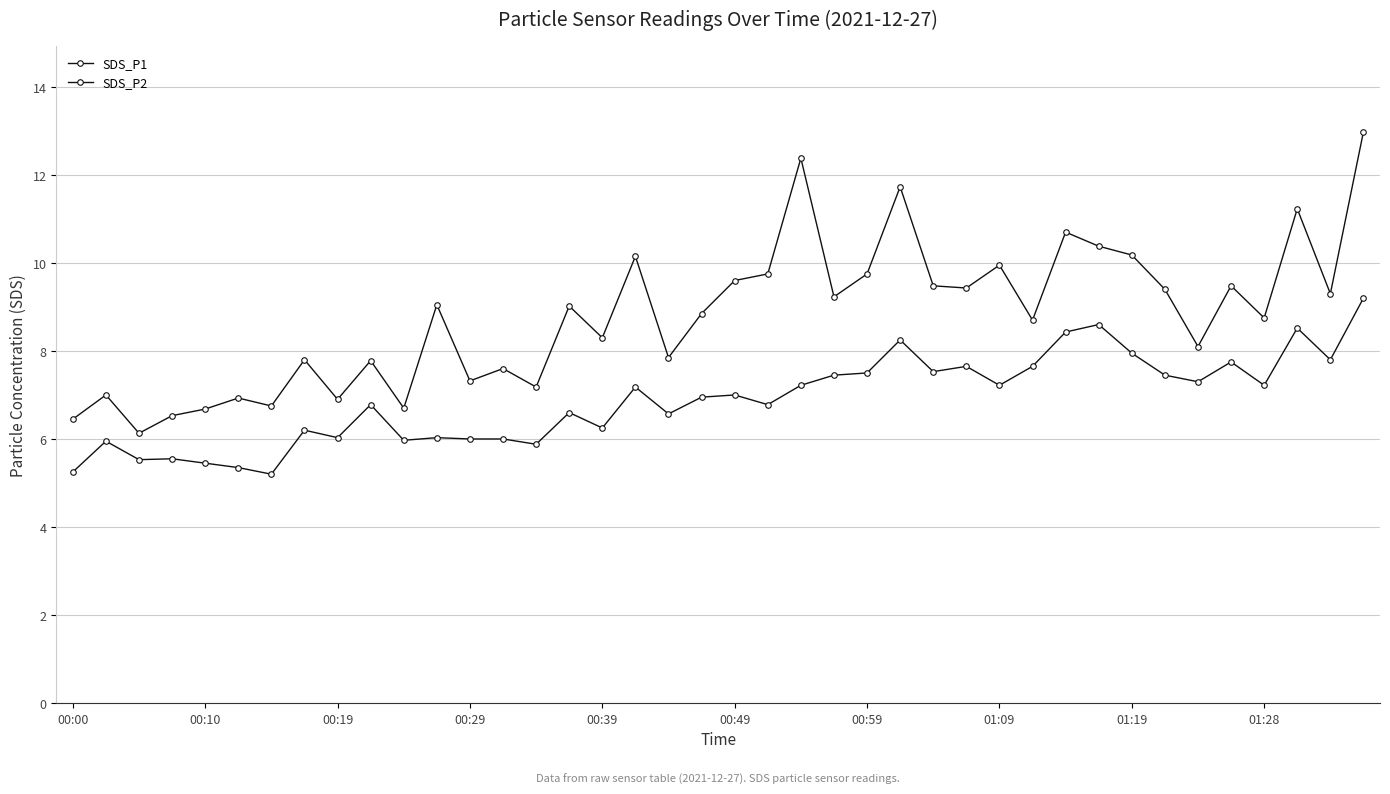

How many data points in SDS_P1 are above 9?

20